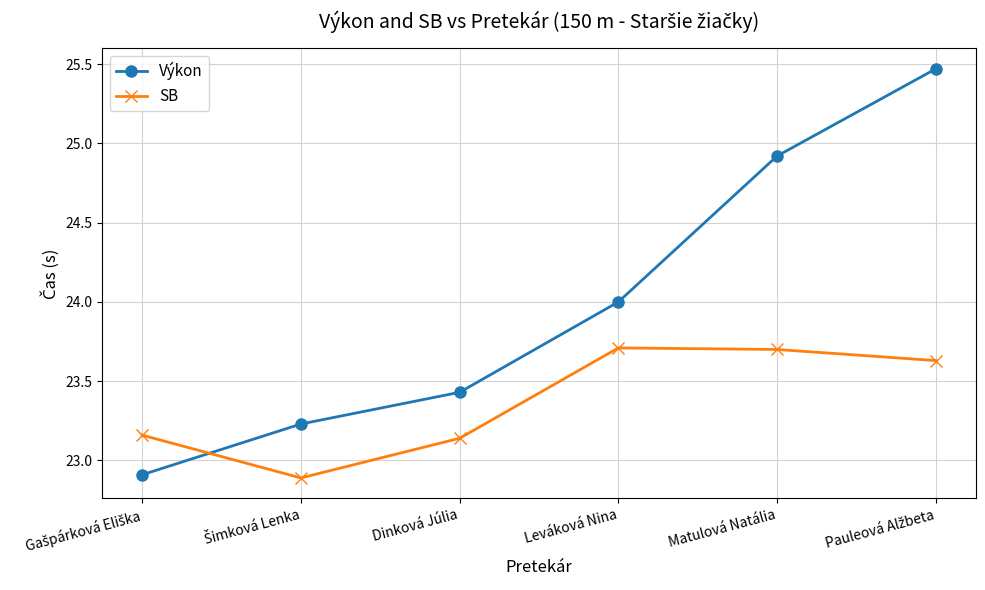

List the series in order of their overall mean, highest first.

Výkon, SB